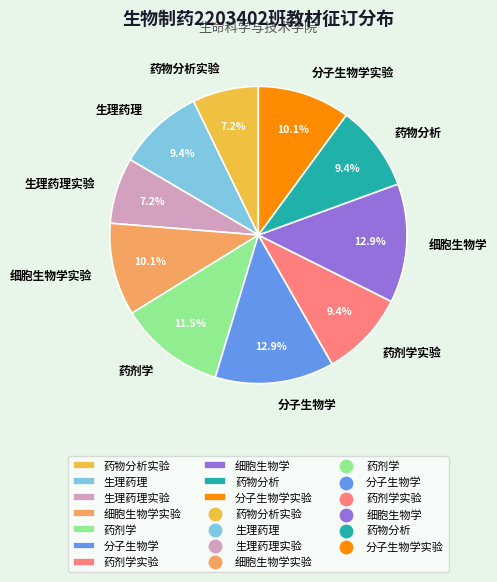

To the nearest percent, what is the difference between the 药物分析实验 and 药物分析 slice percentages?

2%